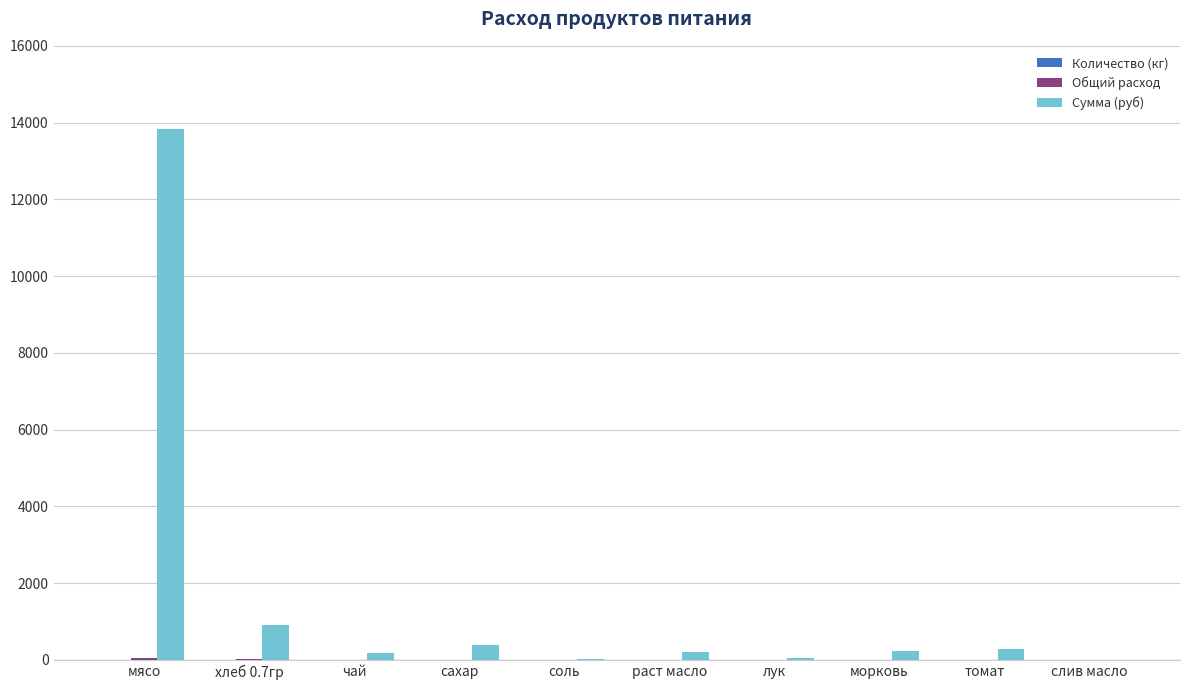

Does the chart contain stacked bars?

No